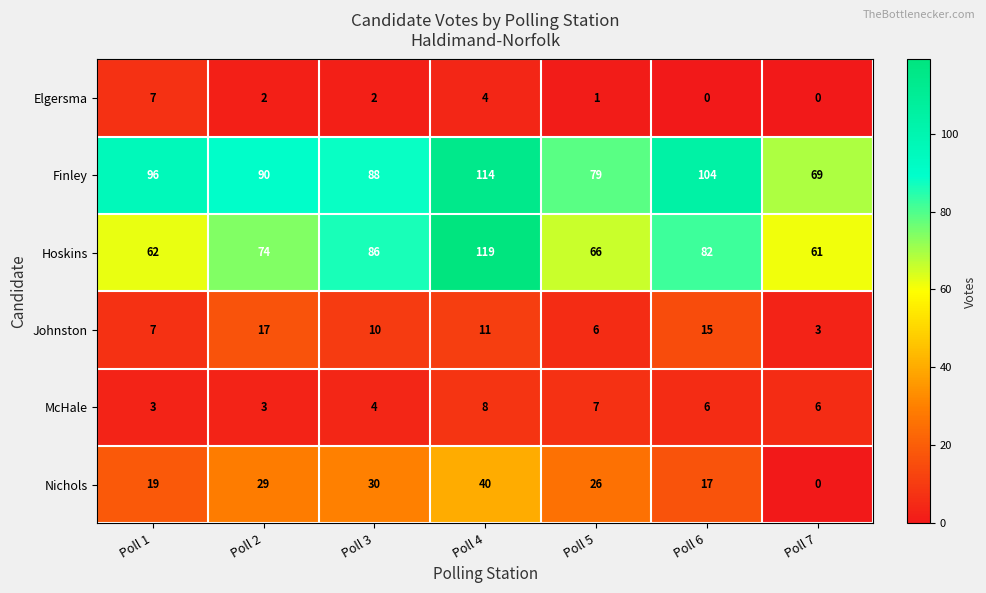

What is the difference between the highest and lowest values at Poll 5?

78